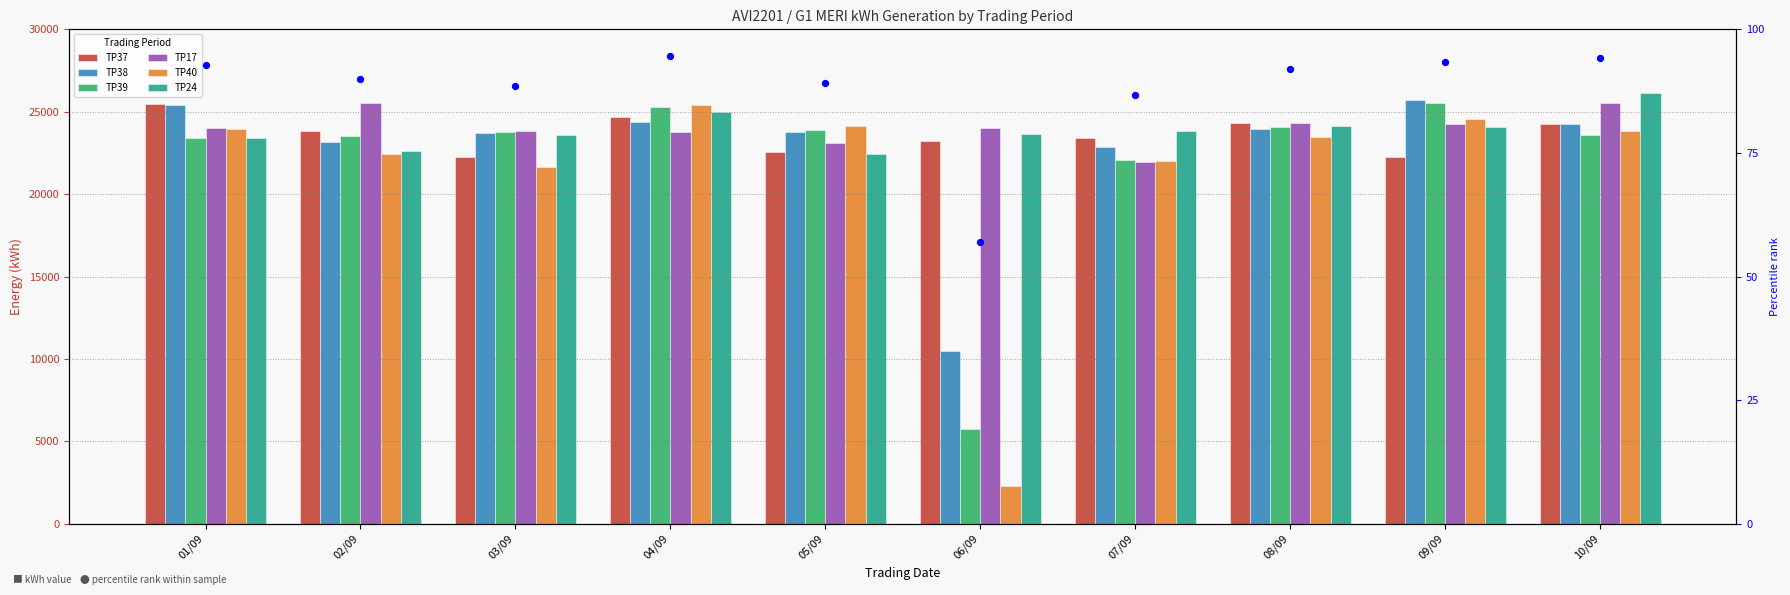

Which series reaches the maximum Y coordinate?

TP24